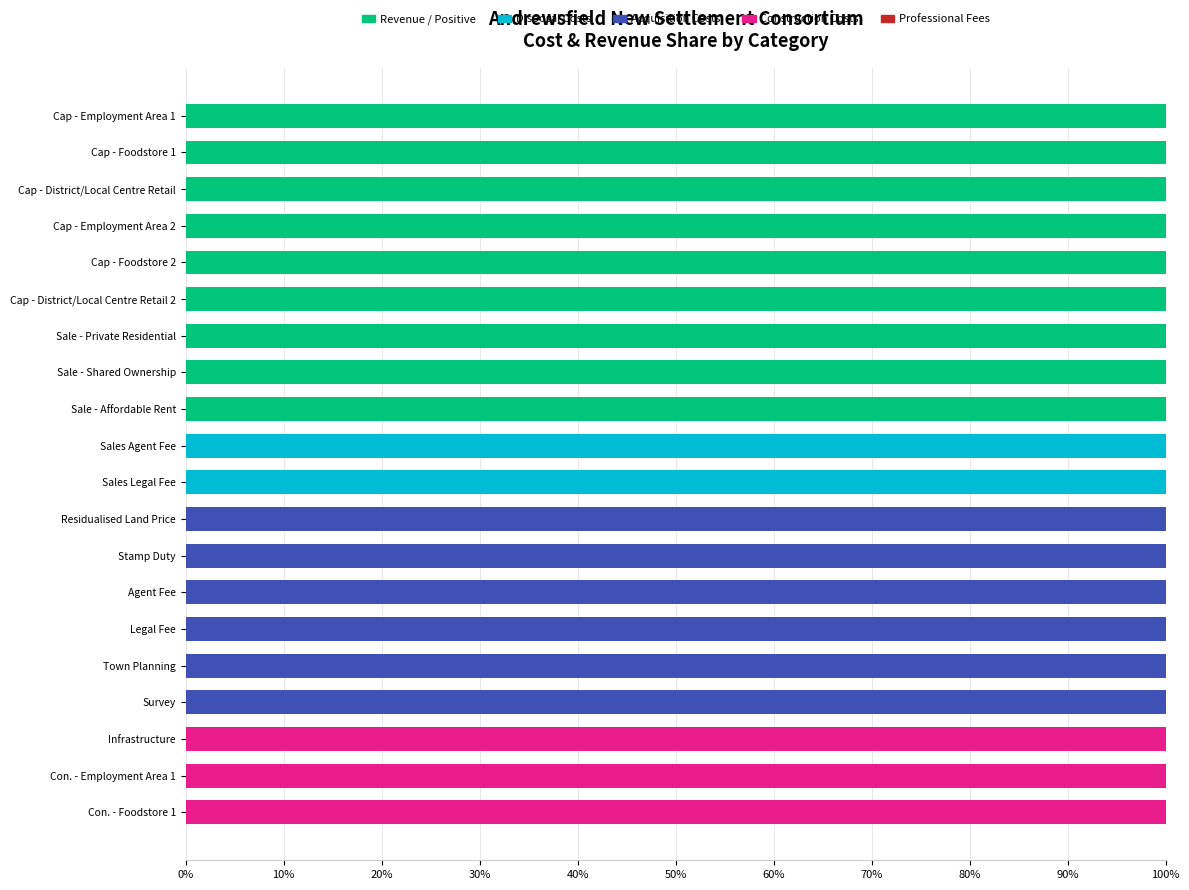

What is the sum of all Revenue / Positive values?

900